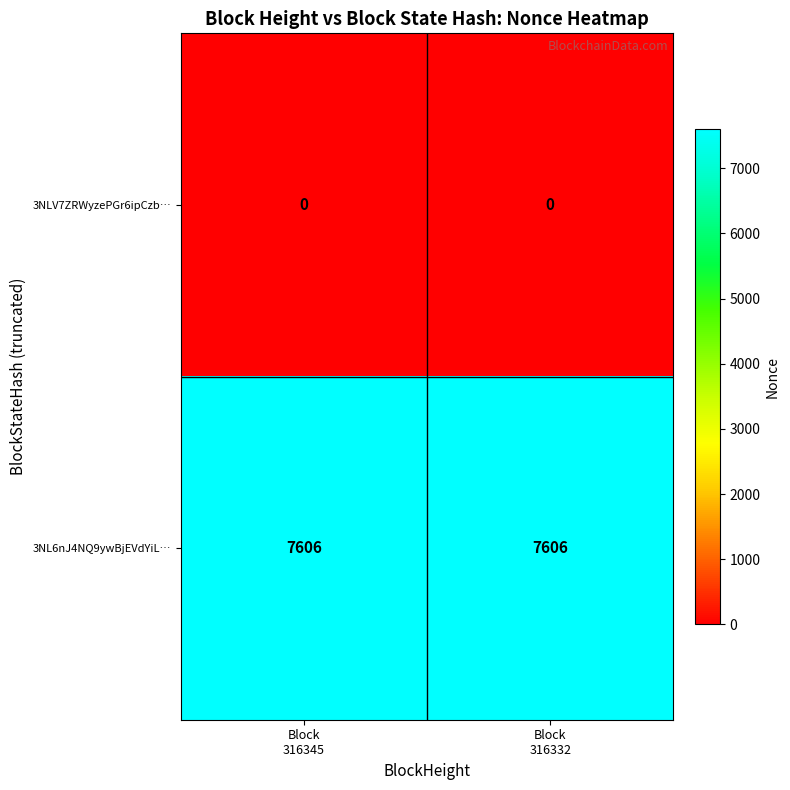

What is the greatest value displayed?

7606